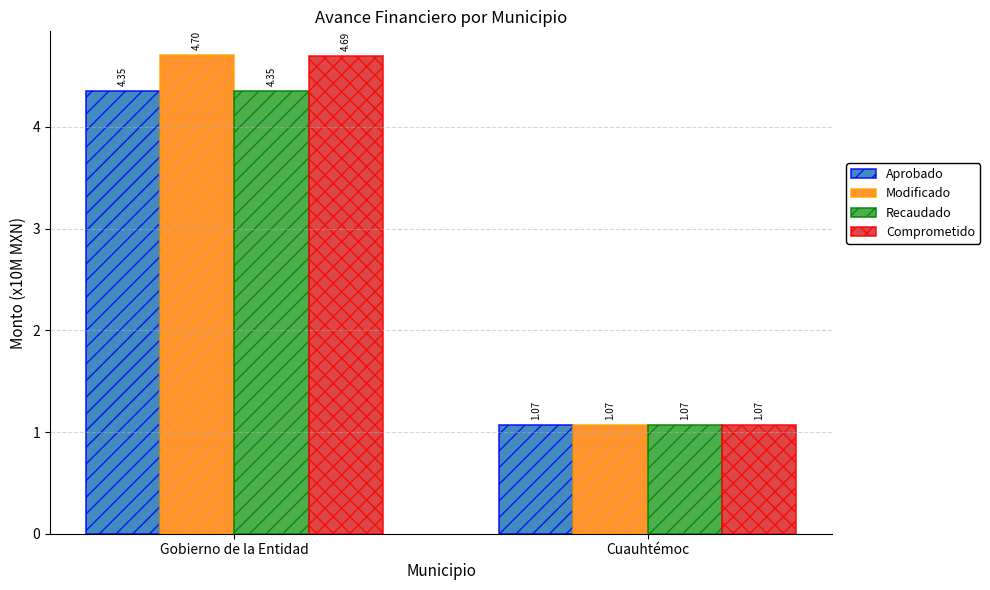

Is it true that Aprobado equals 7.1 at Gobierno de la Entidad?

False